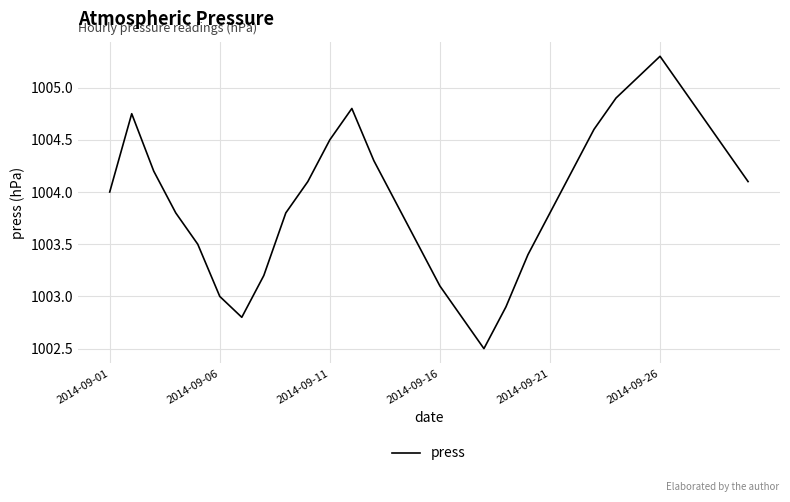

How many interior local peaks (higher than both neighbors) does the data have?

3